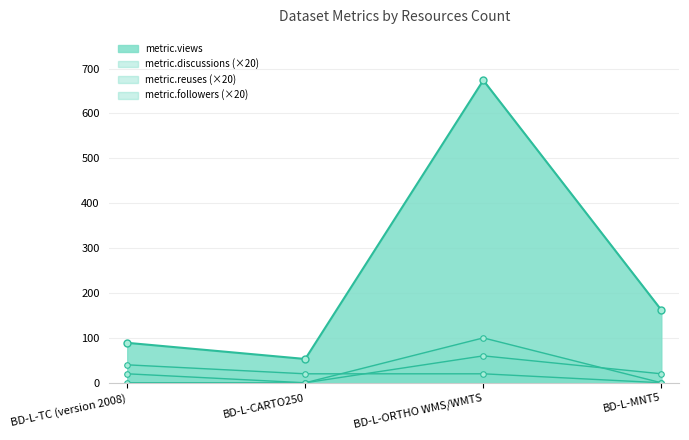

Which series has the largest total across all categories?

metric.views